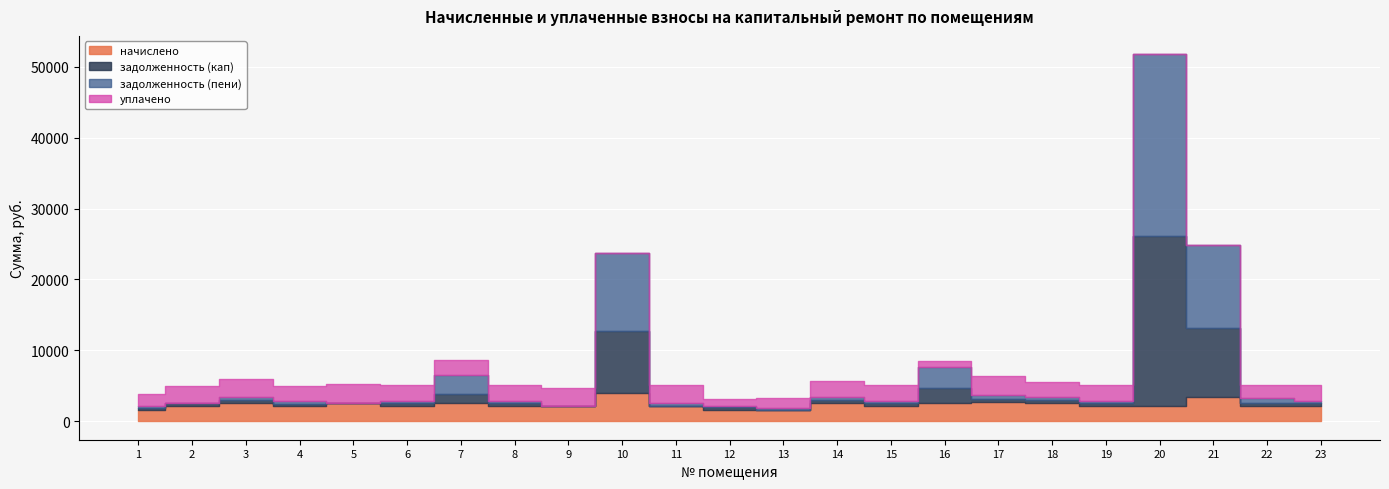

Which series has the widest spread of values?

задолженность (пени)